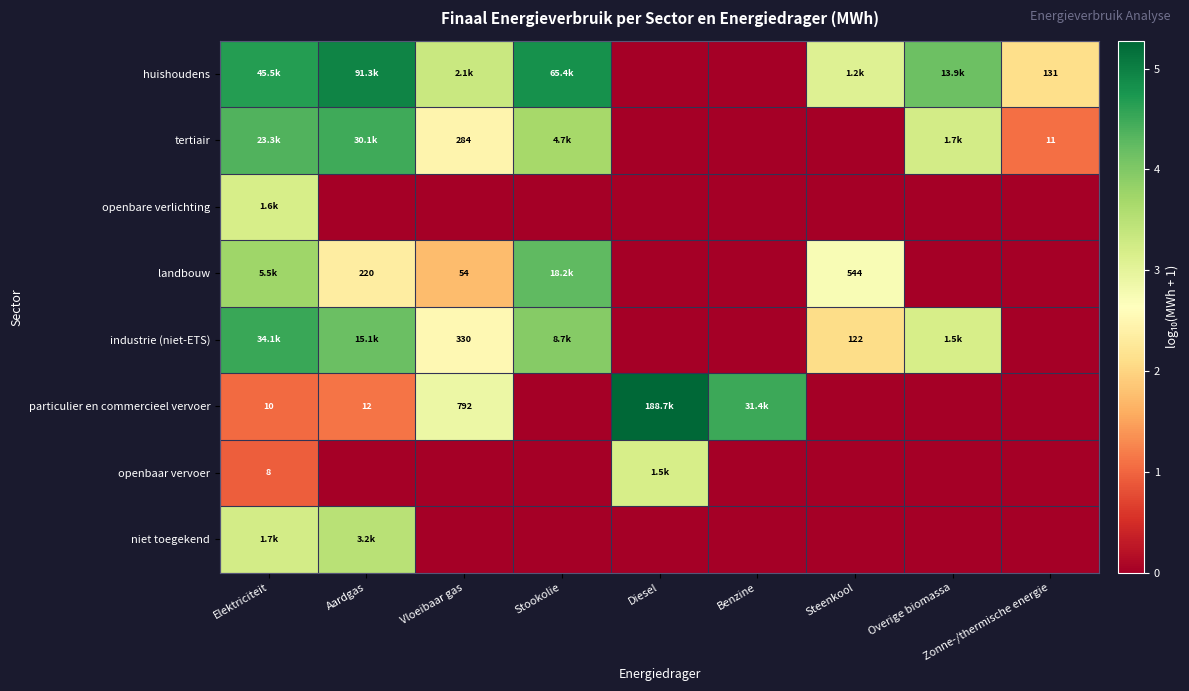

Is it true that landbouw equals 2.7 at Steenkool?

True